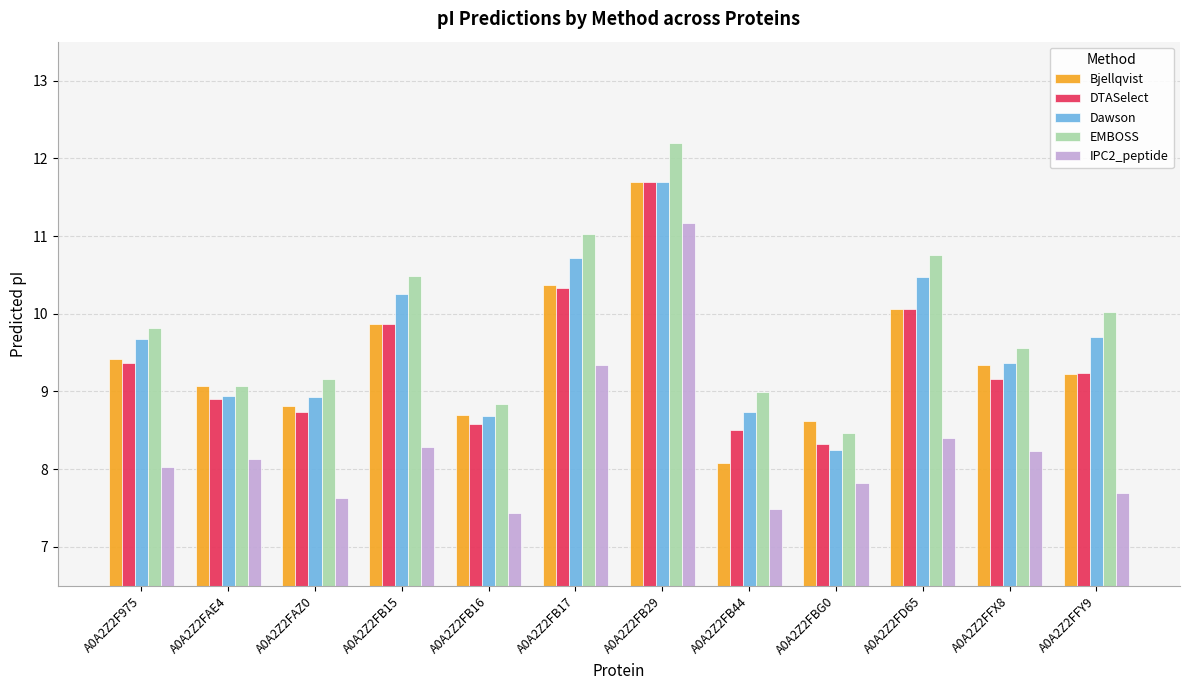

Is it true that Dawson equals 16.4 at A0A2Z2F975?

False